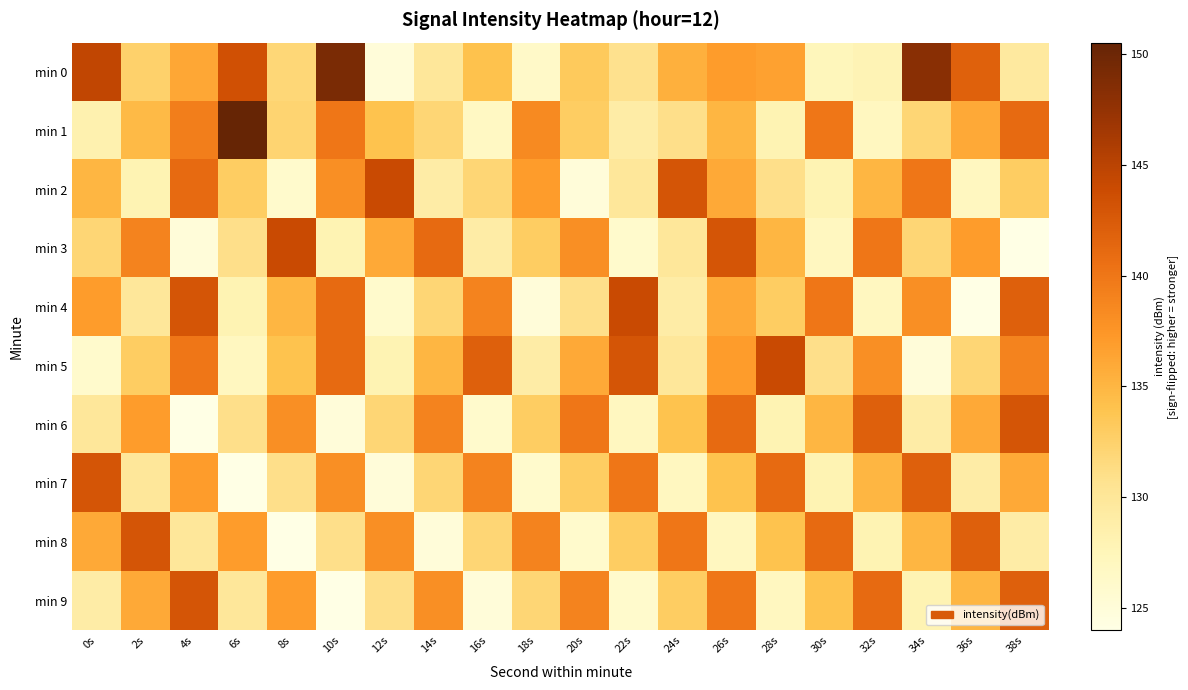

At how many categories does at least one series exceed 139?

19